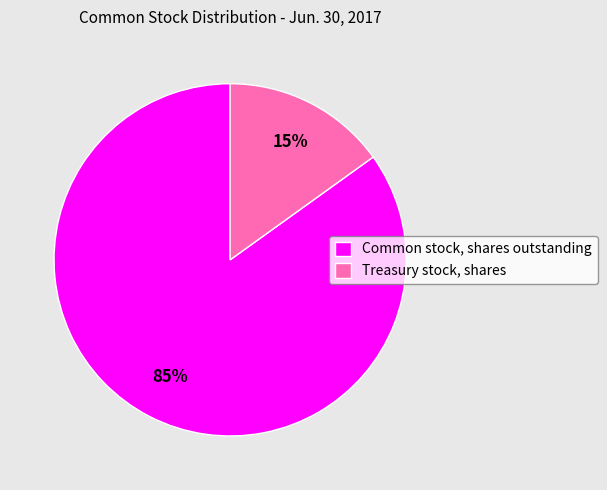

Between Common stock, shares outstanding and Treasury stock, shares, which is larger?

Common stock, shares outstanding